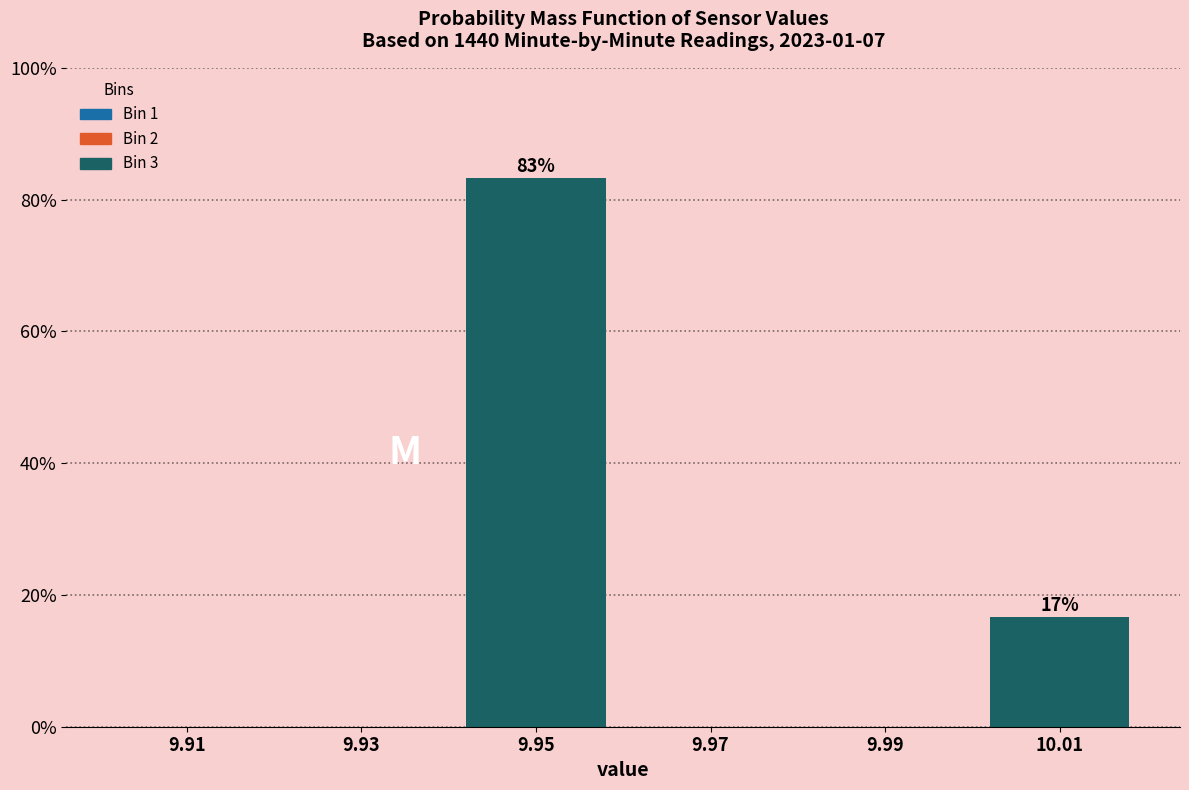

Which range on the x-axis has the tallest bar?

9.94 to 9.96